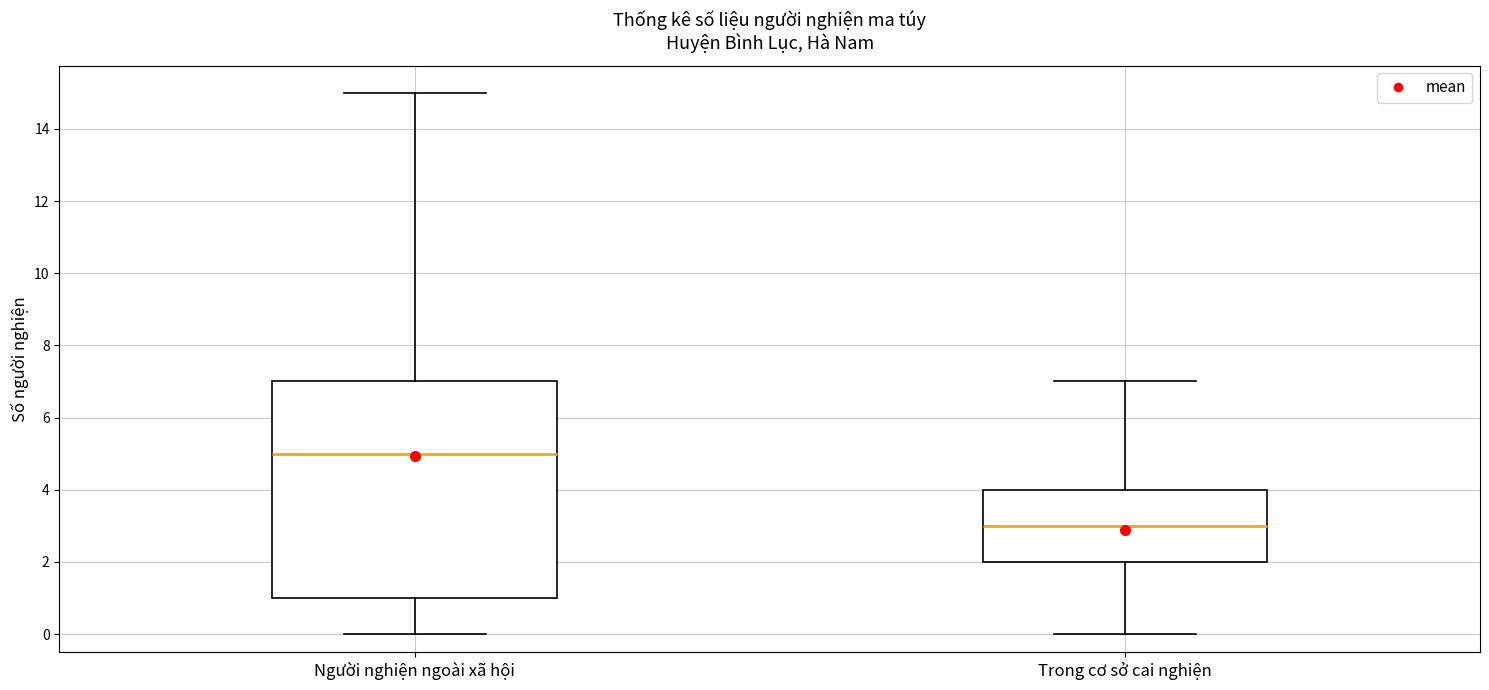

Which box has the lowest median line?

Trong cơ sở cai nghiện